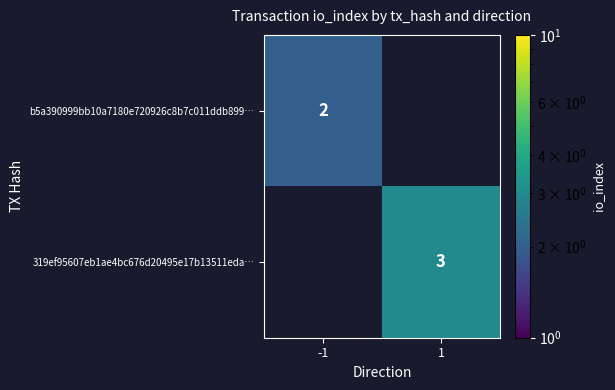

The value of 319ef95607eb1ae4bc676d20495e17b13511eda… at 1 is 3. True or false?

True